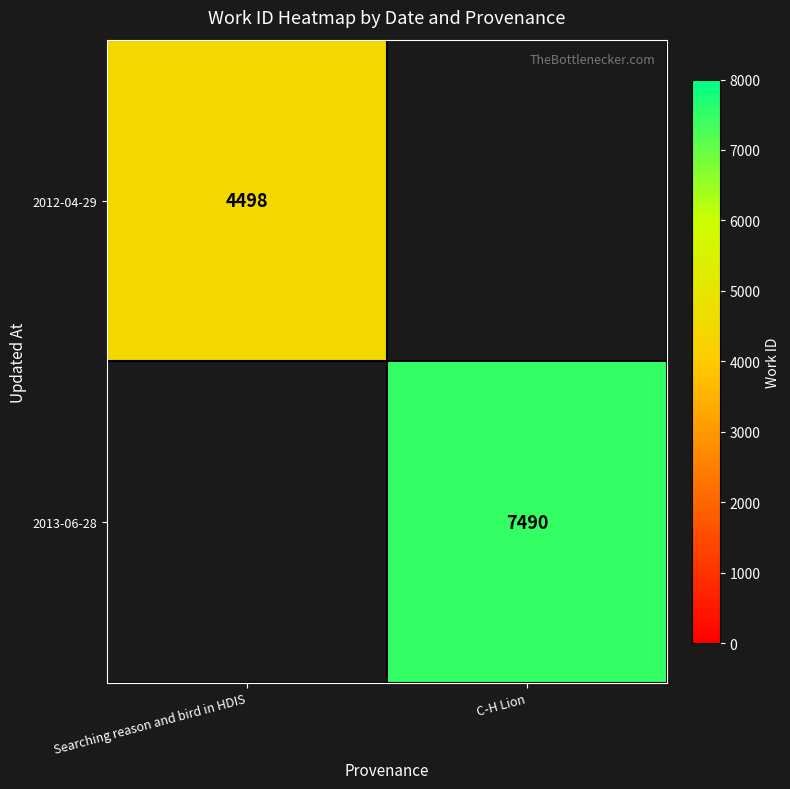

True or false: 2013-06-28 has a value of 2486.7 at C-H Lion.

False